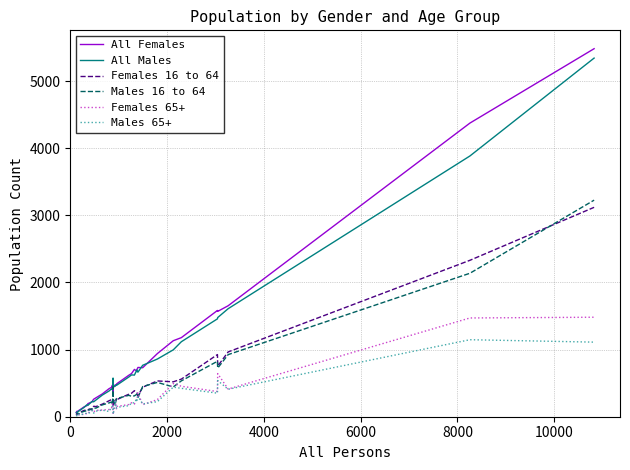

How many lines are shown in the chart?

6